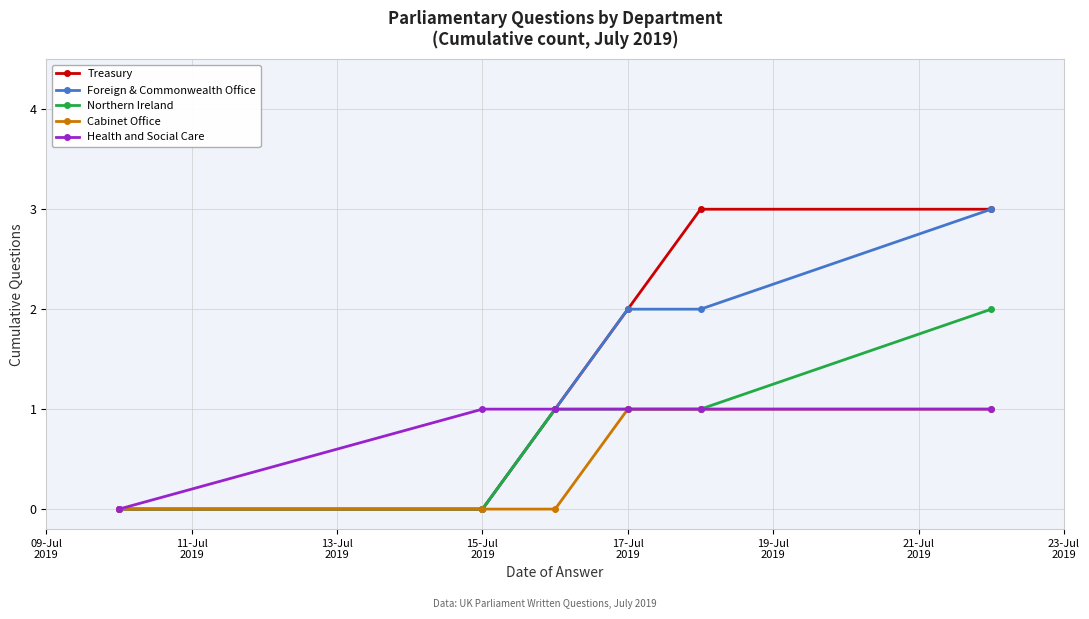

True or false: Treasury has more than 1 points higher than both neighbors.

False